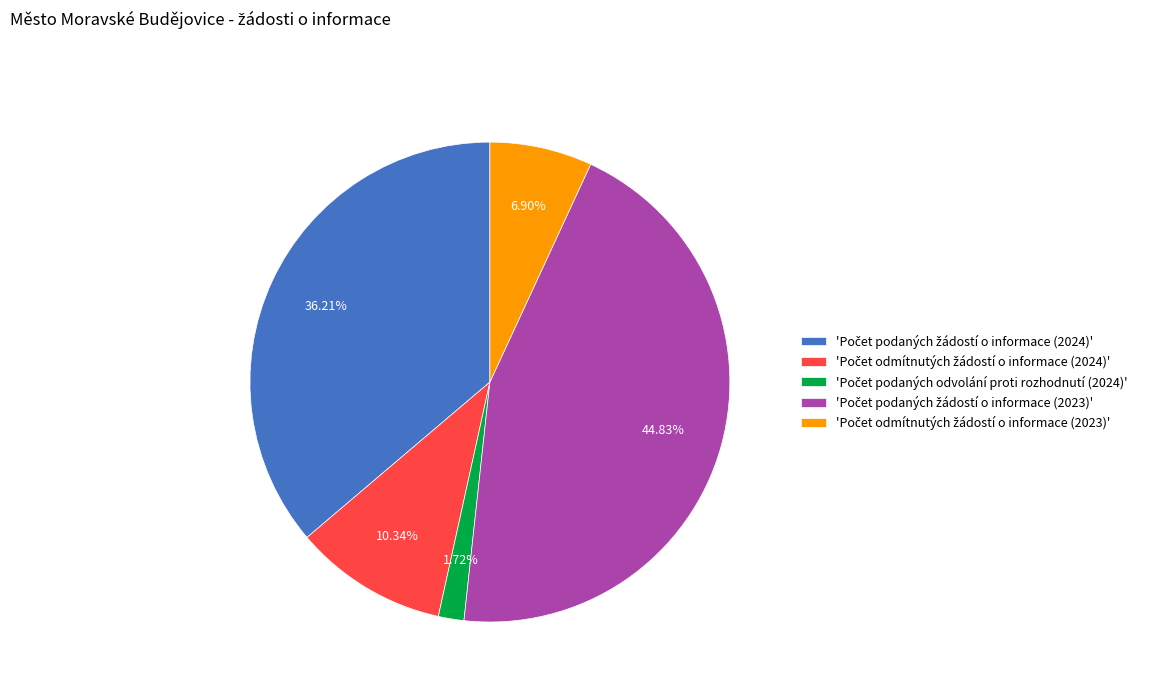

How many slices are in this pie chart?

5